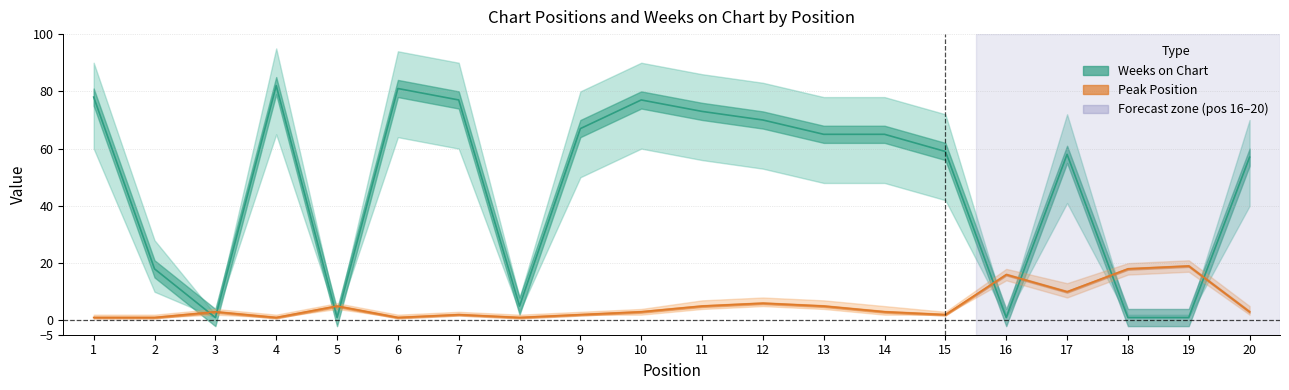

Reading left to right, transcribe all the data shown in this chart.

Peak Position: 1	1	3	1	5	1	2	1	2	3	5	6	5	3	2	16	10	18	19	3
Weeks on Chart: 78	18	1	82	1	81	77	5	67	77	73	70	65	65	59	1	58	1	1	57